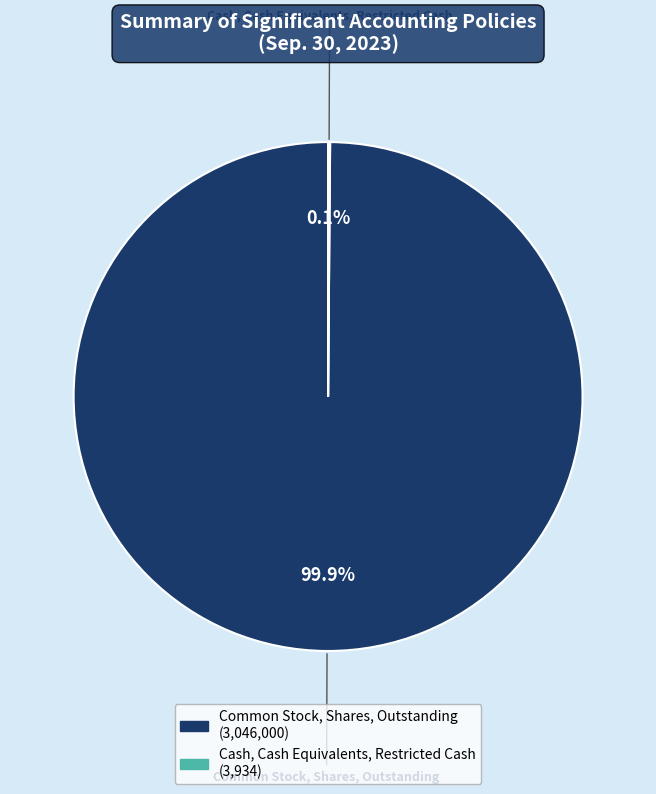

Which slice is the largest?

Common Stock, Shares, Outstanding